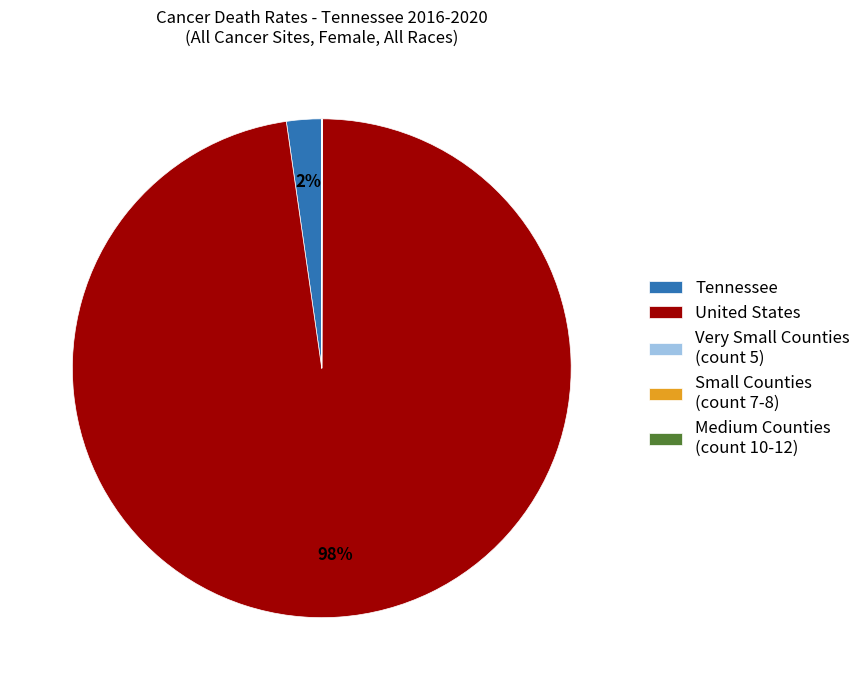

What is the largest slice in the pie chart?

United States